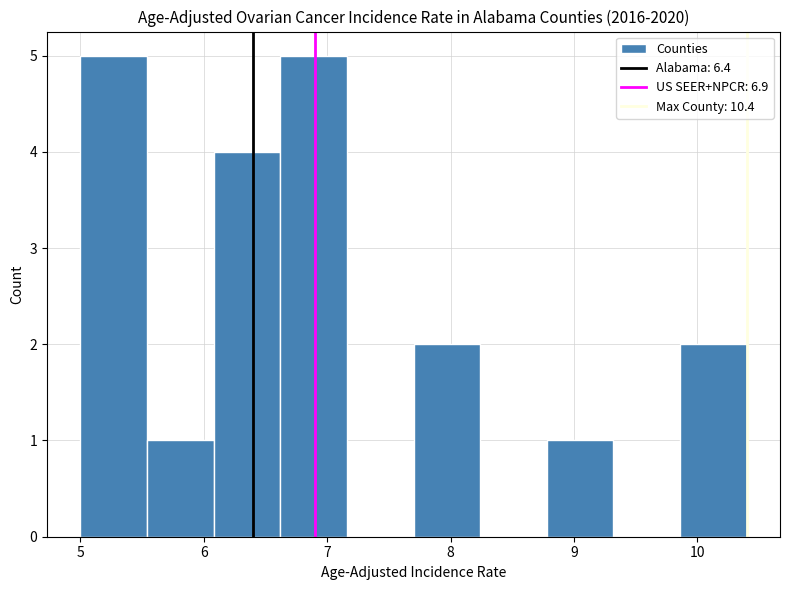

Reading left to right, transcribe this chart: for each bar, give the range it covers on the x-axis and its height. Neither the bar edges nor the heights are printed on the chart, so give them approximately, as read against the axes.

5.00 to 5.54: 5
5.54 to 6.08: 1
6.08 to 6.62: 4
6.62 to 7.16: 5
7.16 to 7.70: 0
7.70 to 8.24: 2
8.24 to 8.78: 0
8.78 to 9.32: 1
9.32 to 9.86: 0
9.86 to 10.40: 2